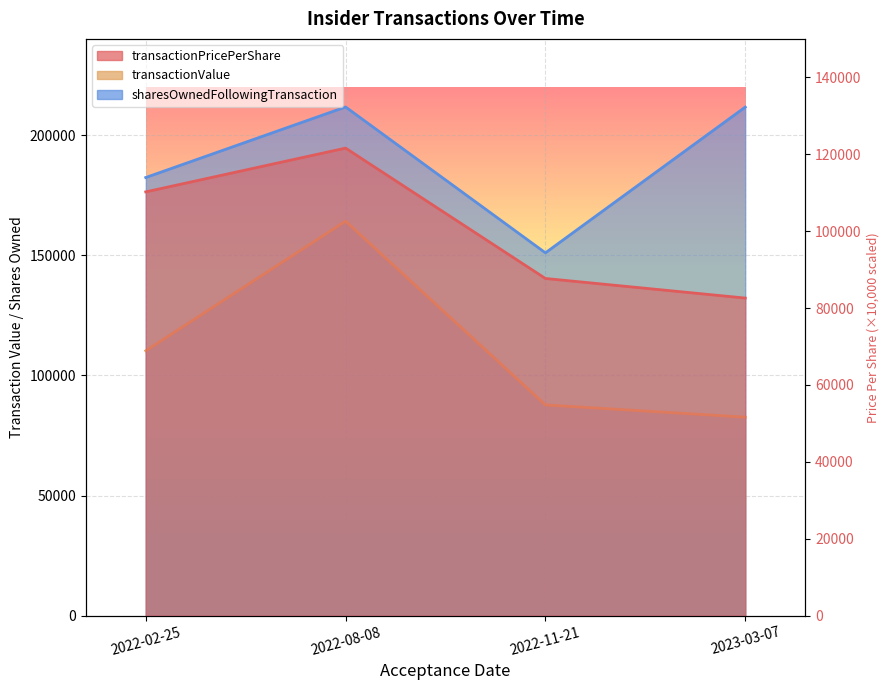

Rank the series at 2023-03-07 from highest to lowest value.

sharesOwnedFollowingTransaction, transactionValue, transactionPricePerShare